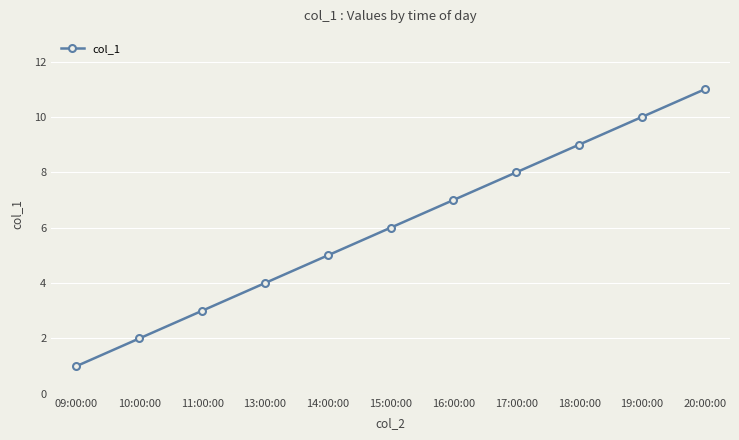

What is the difference between the maximum and second lowest values?

9